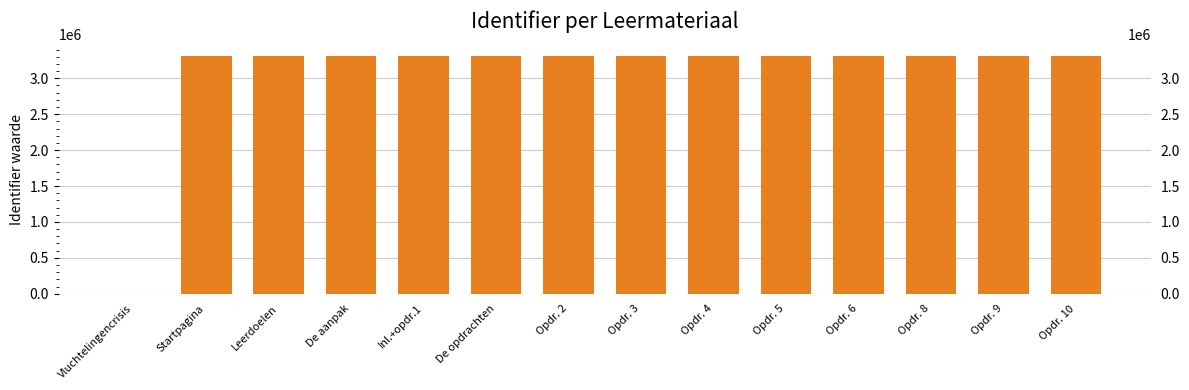

Approximately how many times larger is the value at De aanpak compared to Opdr. 9?

1.0